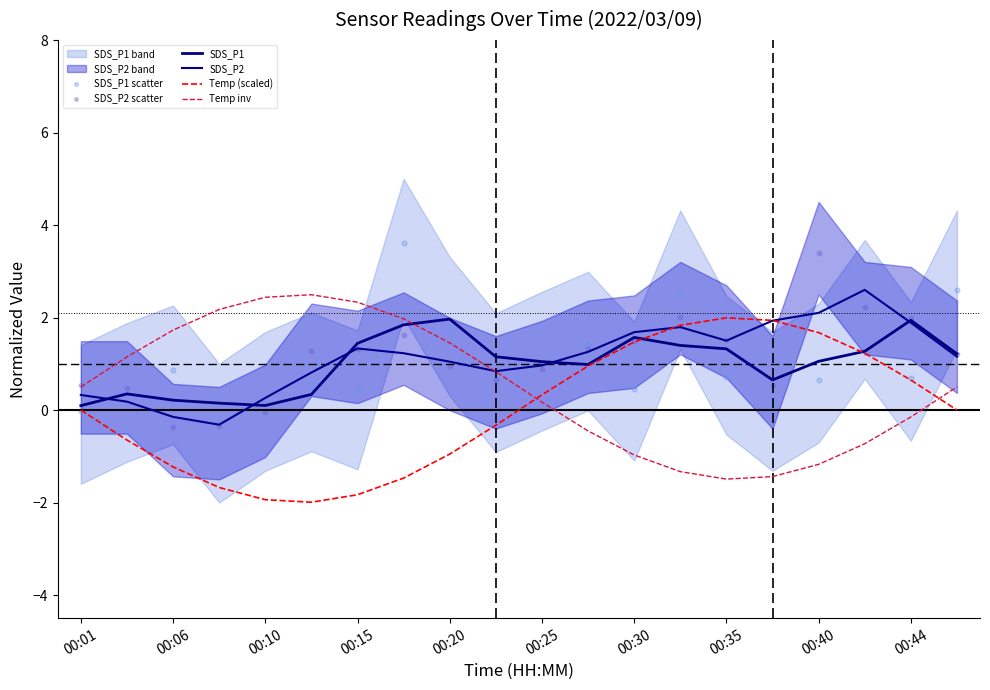

At which category is the sum across all series the highest?

17